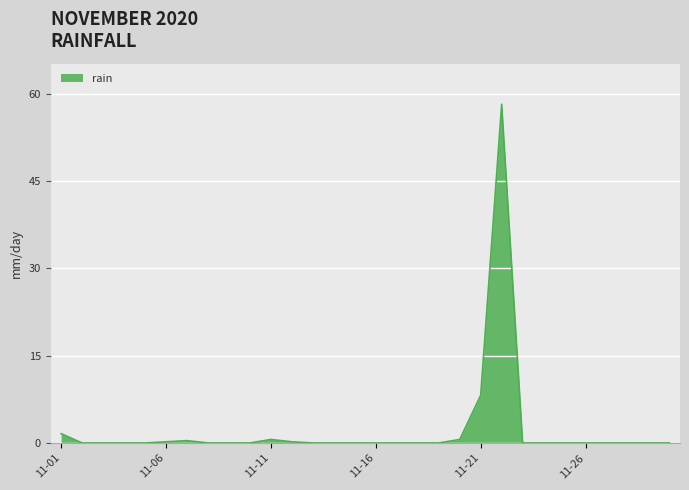

How many lines are shown in the chart?

1